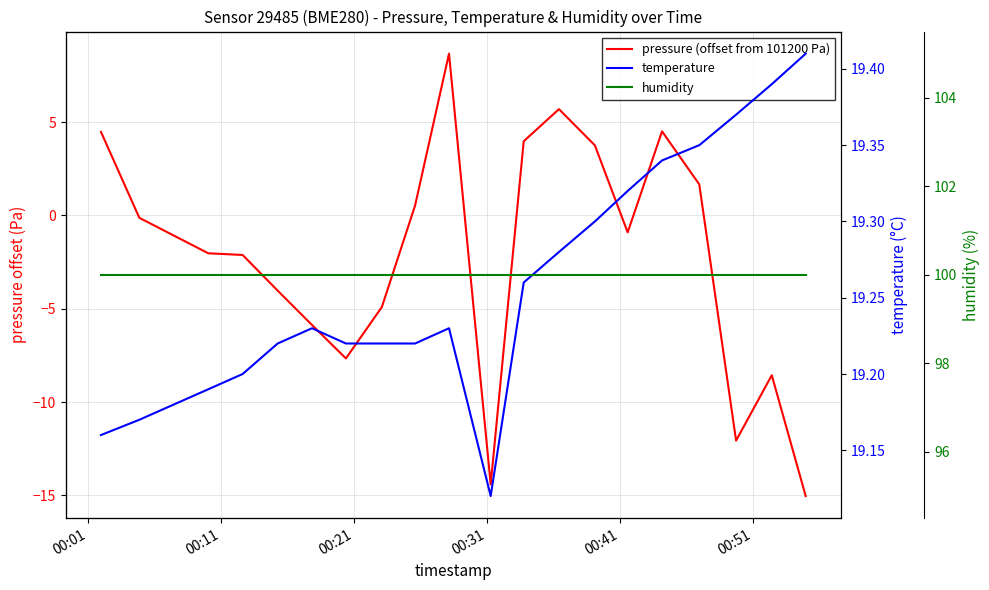

Count the number of data series in this chart.

3